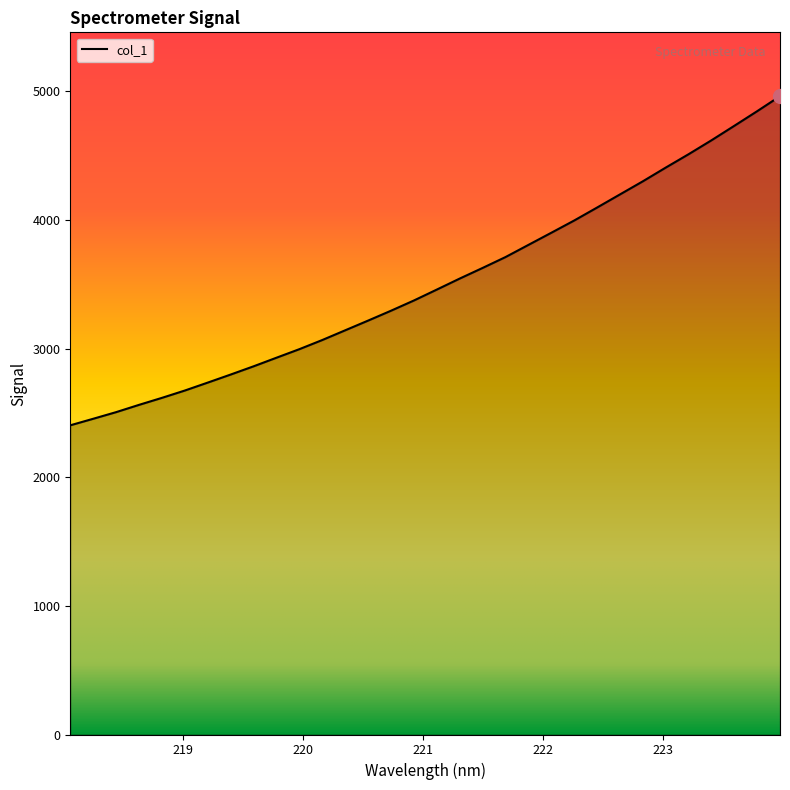

What is the minimum value shown in the chart?

2403.2